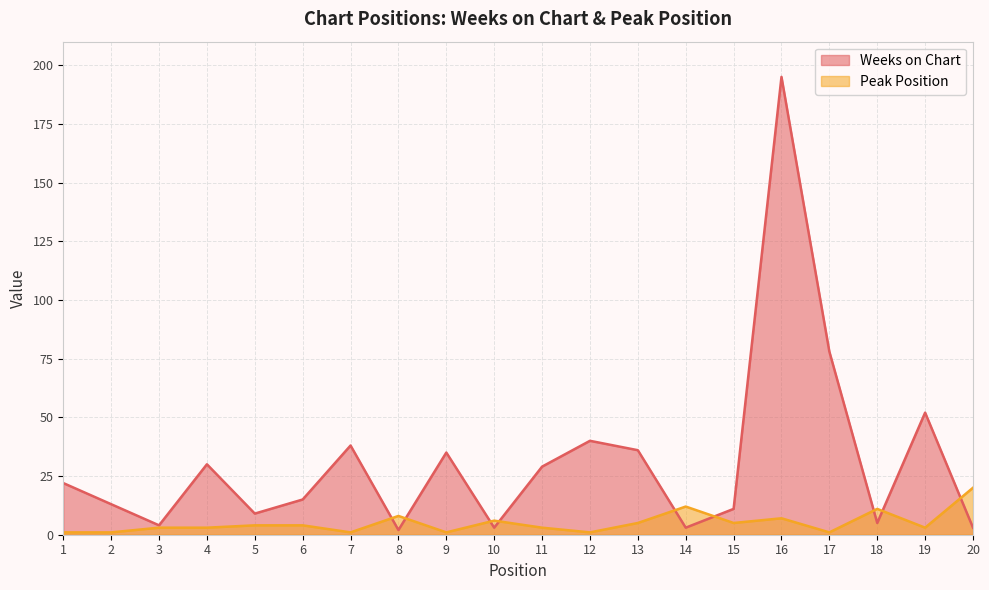

What is the value of the Weeks on Chart point at the 15th from the left?

11